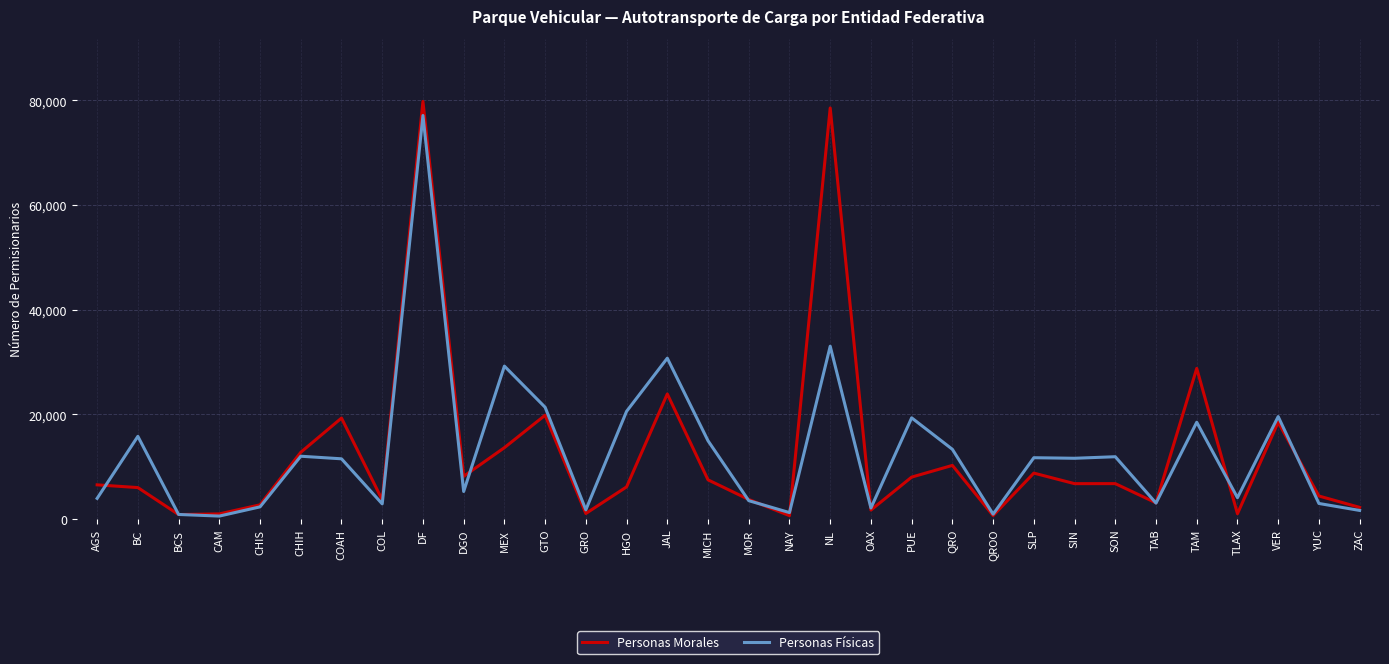

How many lines are shown in the chart?

2